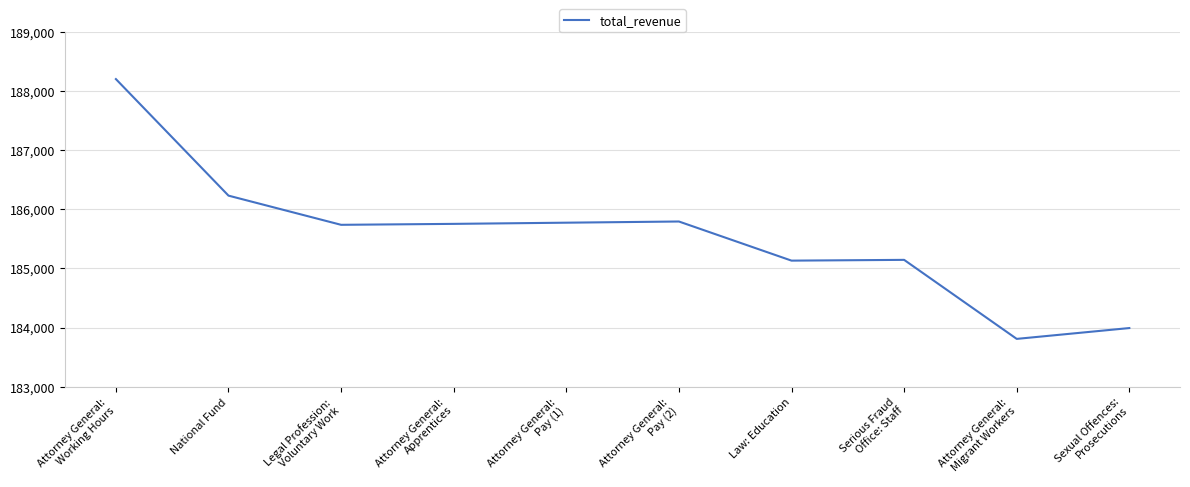

At which label does the data first exceed 185751?

Attorney General:
Working Hours